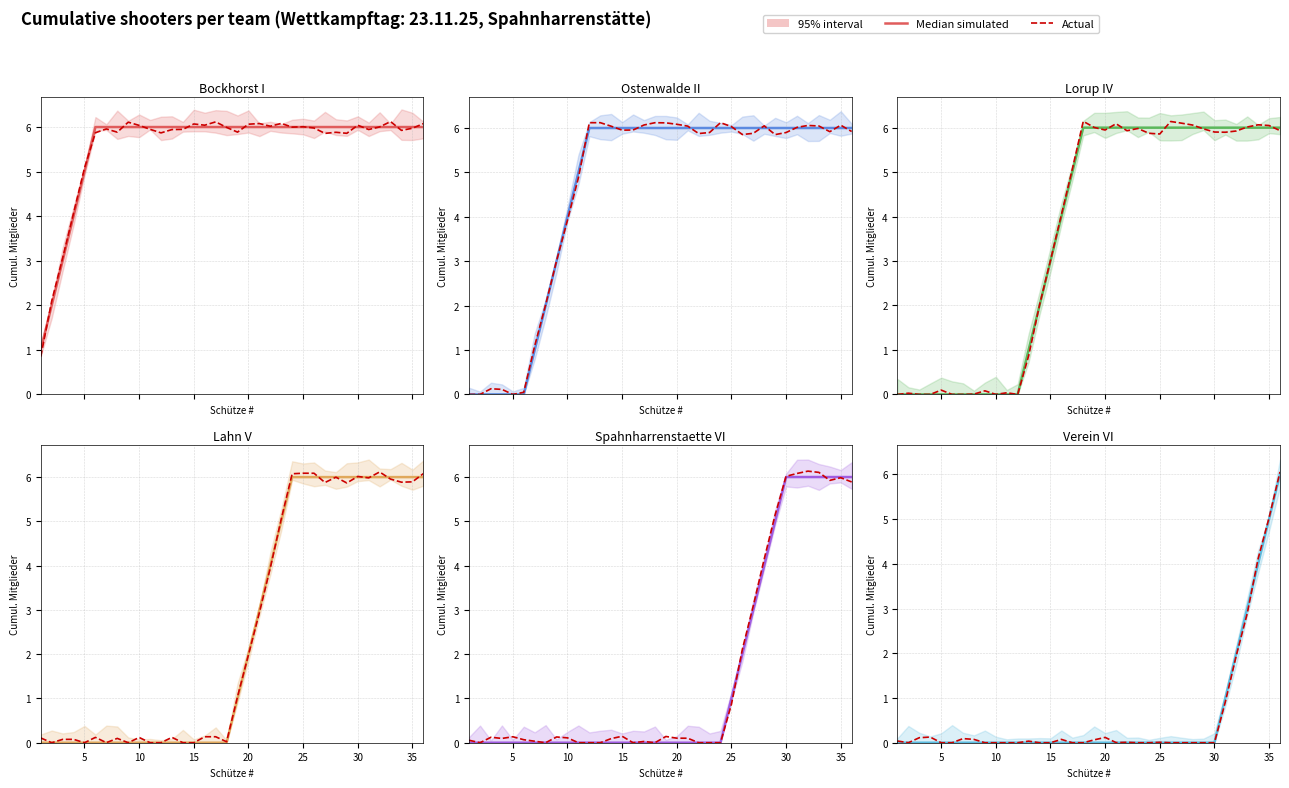

Is it true that Median simulated equals 2.1 at 33?

False